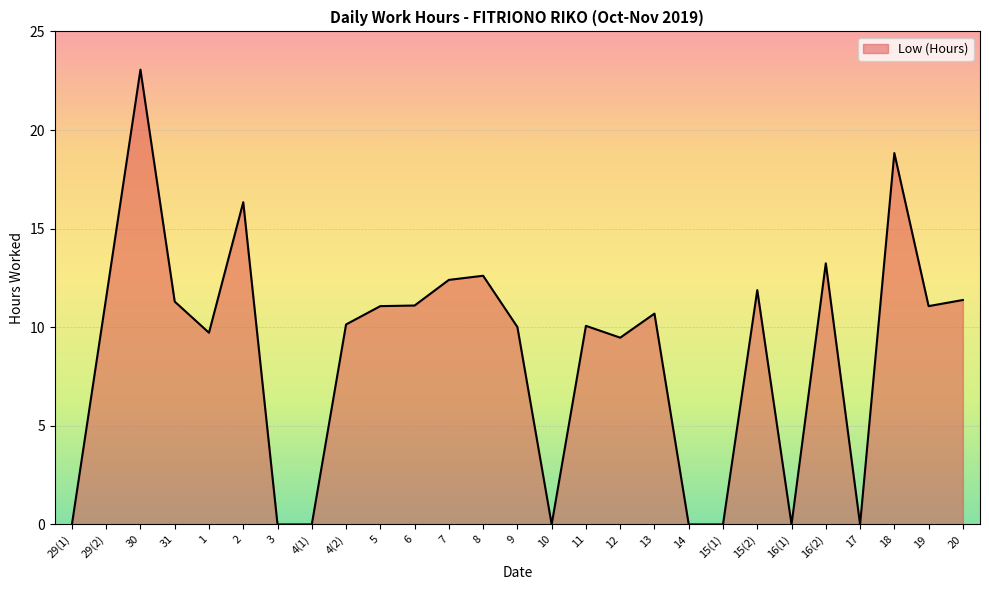

What position from the left is 19?

26